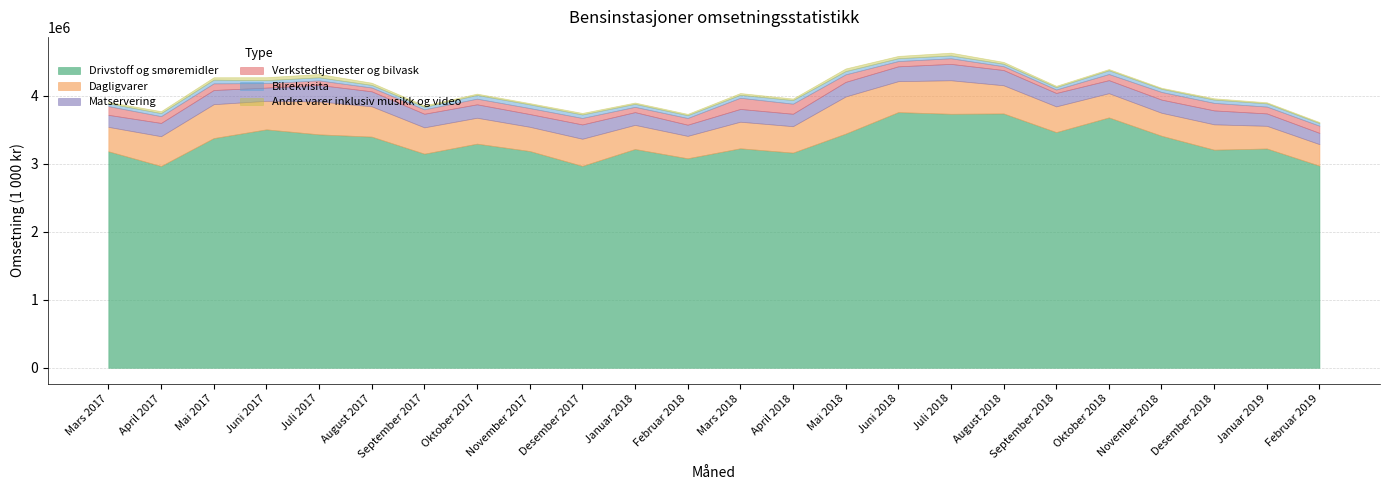

What is the label of the 14th point from the right?

Januar 2018